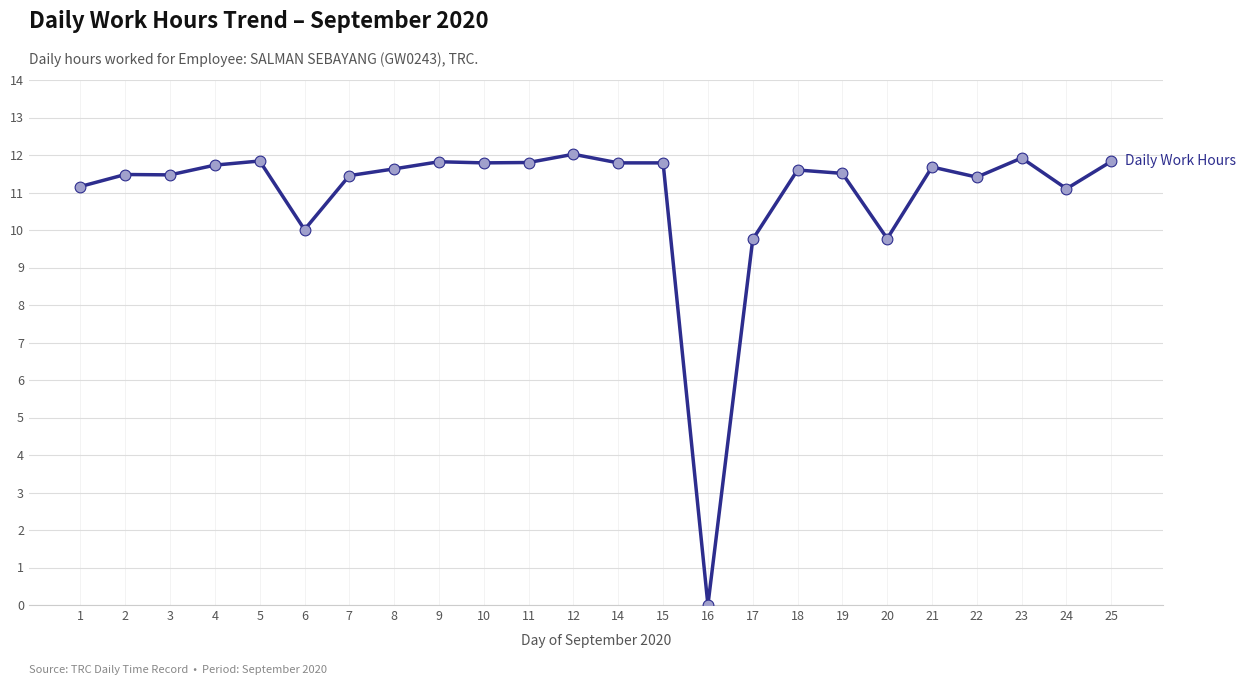

What is the change in value from 5 to 8?

-0.2